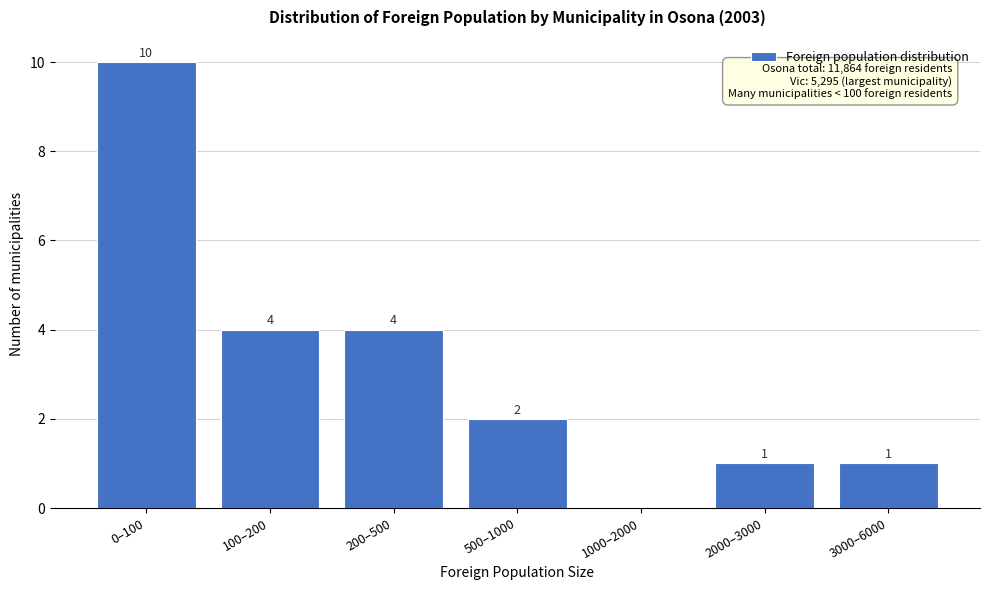

Reading left to right, list all the values displayed in this chart.

0–100=10	100–200=4	200–500=4	500–1000=2	1000–2000=0	2000–3000=1	3000–6000=1